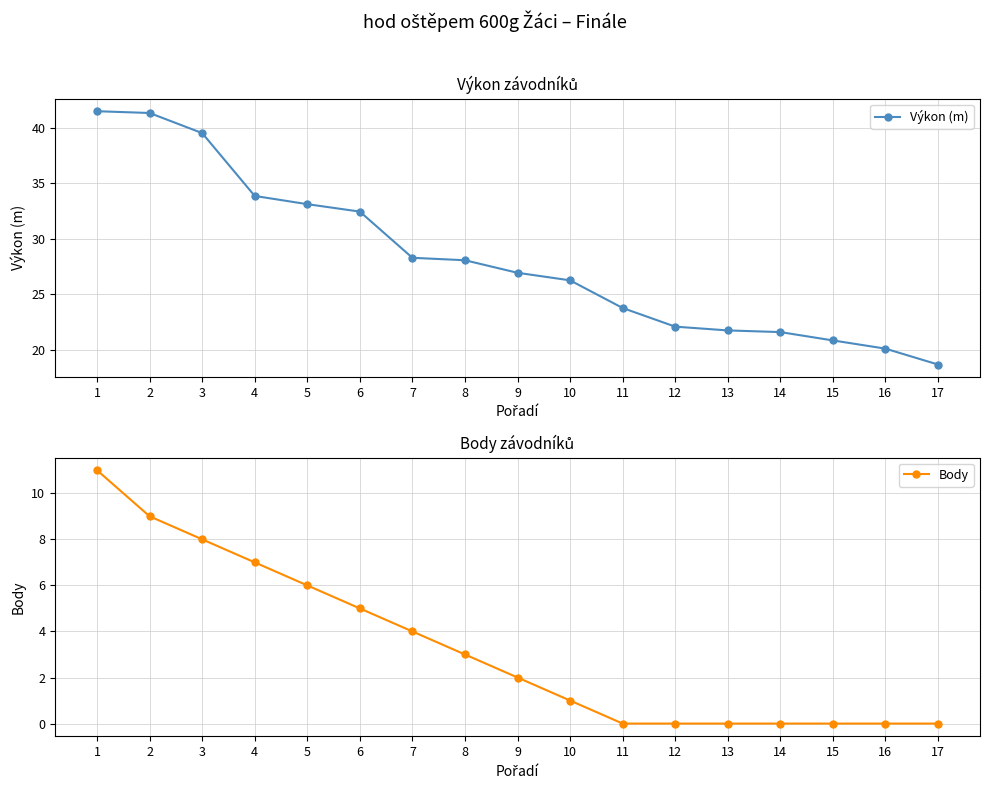

What is the total value across all series at 7?

32.3